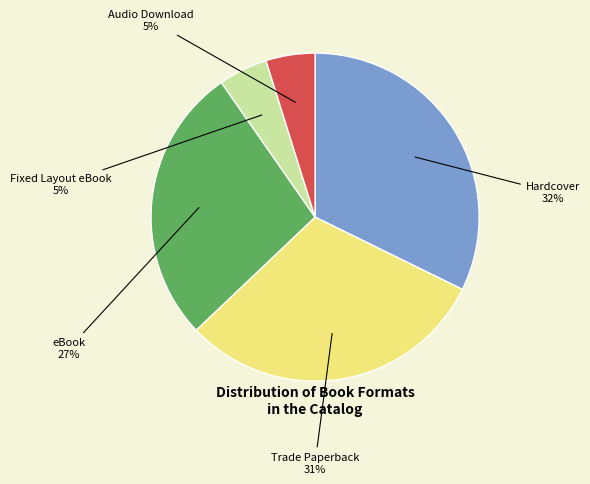

Count the number of slices in the pie.

5